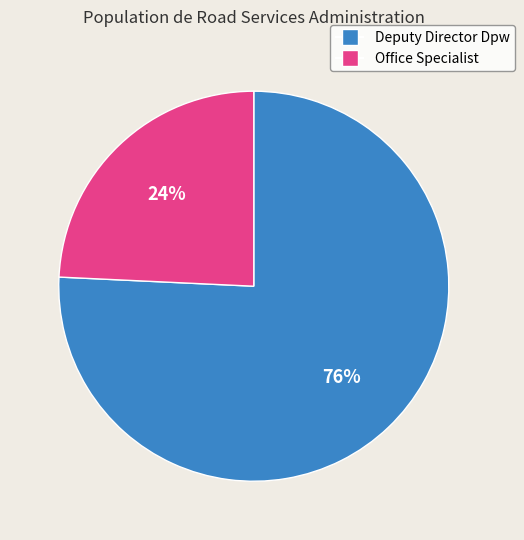

What is the largest slice in the pie chart?

Deputy Director Dpw